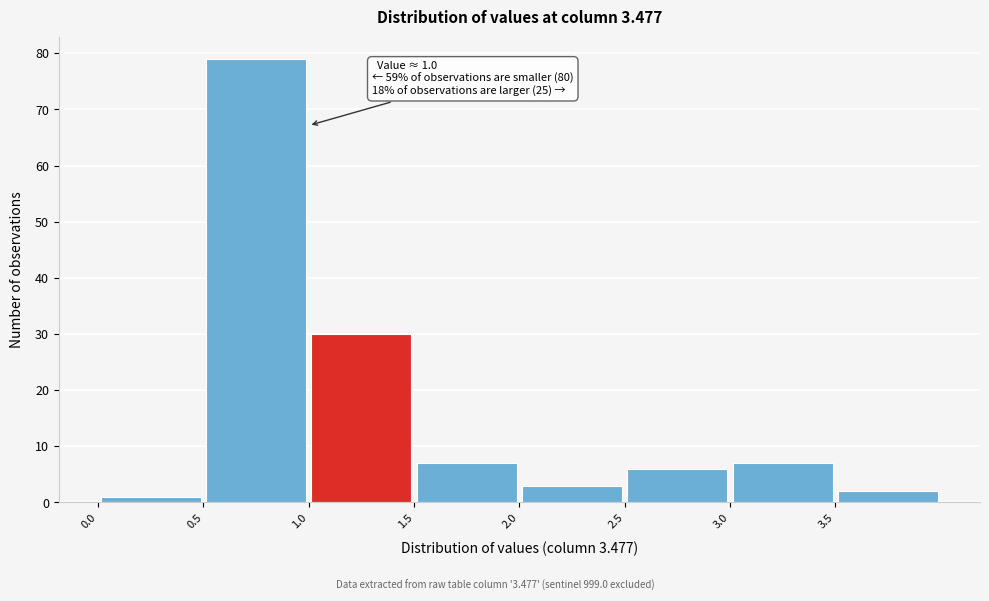

Which range on the x-axis has the tallest bar?

0.5 to 1.0